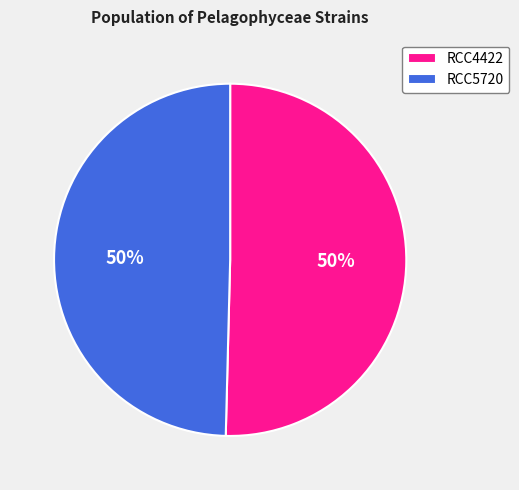

To the nearest percent, what is the combined percentage of RCC4422 and RCC5720?

100%